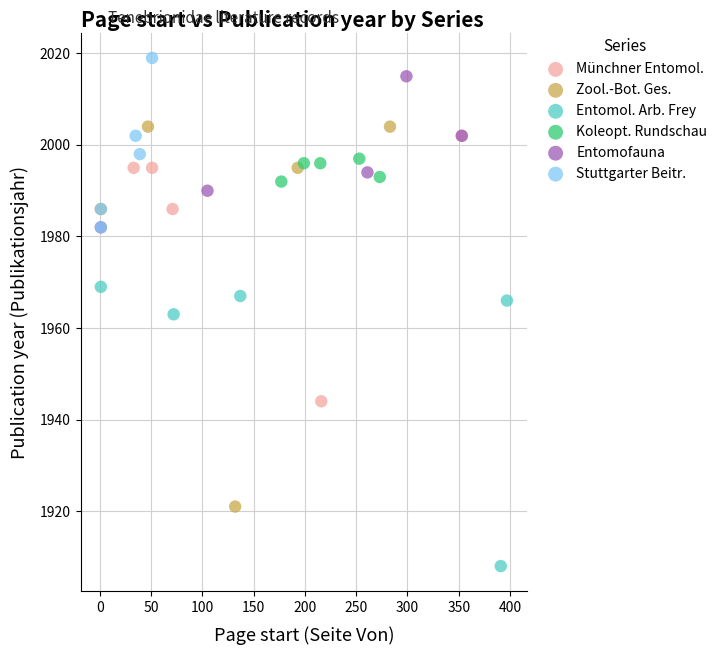

Which series contains the highest Y value?

Stuttgarter Beitr.